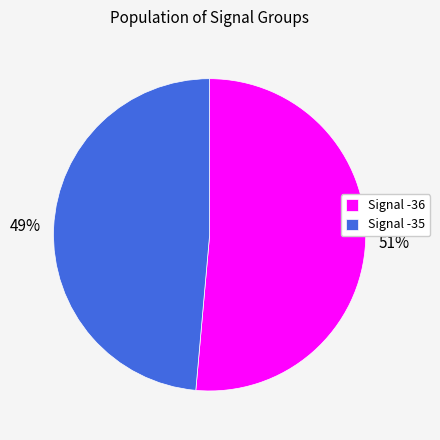

Count the number of slices in the pie.

2